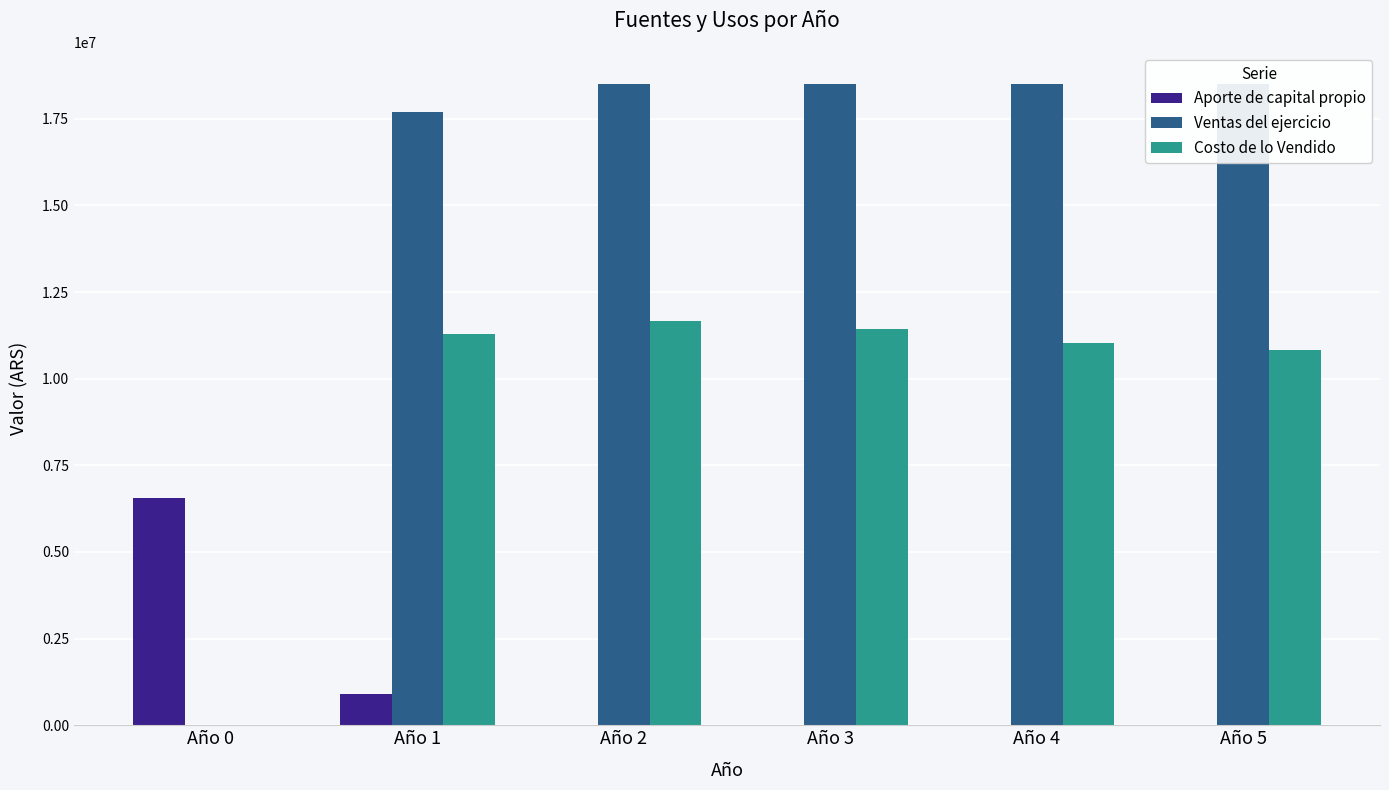

Rank the categories by Ventas del ejercicio value from highest to lowest.

Año 2, Año 3, Año 4, Año 5, Año 1, Año 0